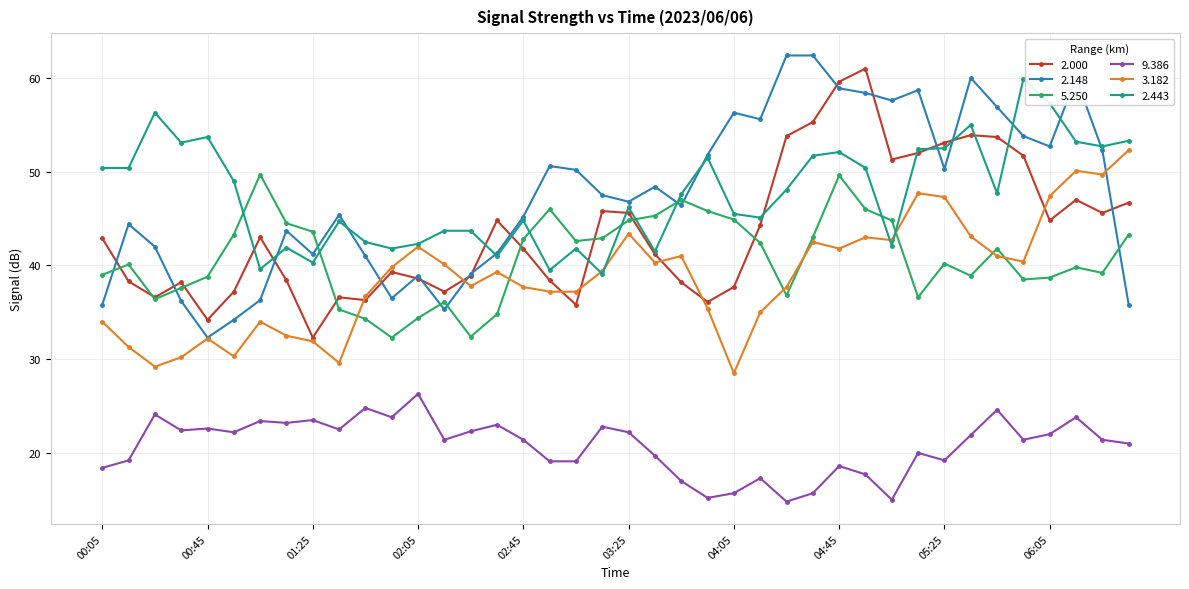

What are all the series names shown in the legend?

2.000, 2.148, 5.250, 9.386, 3.182, 2.443